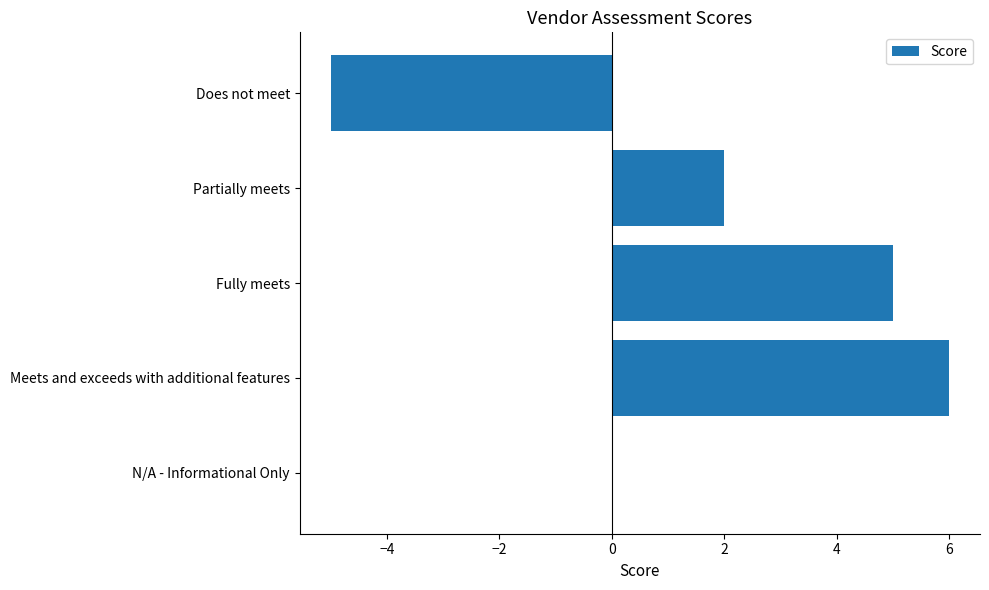

How many distinct data groups are displayed?

1